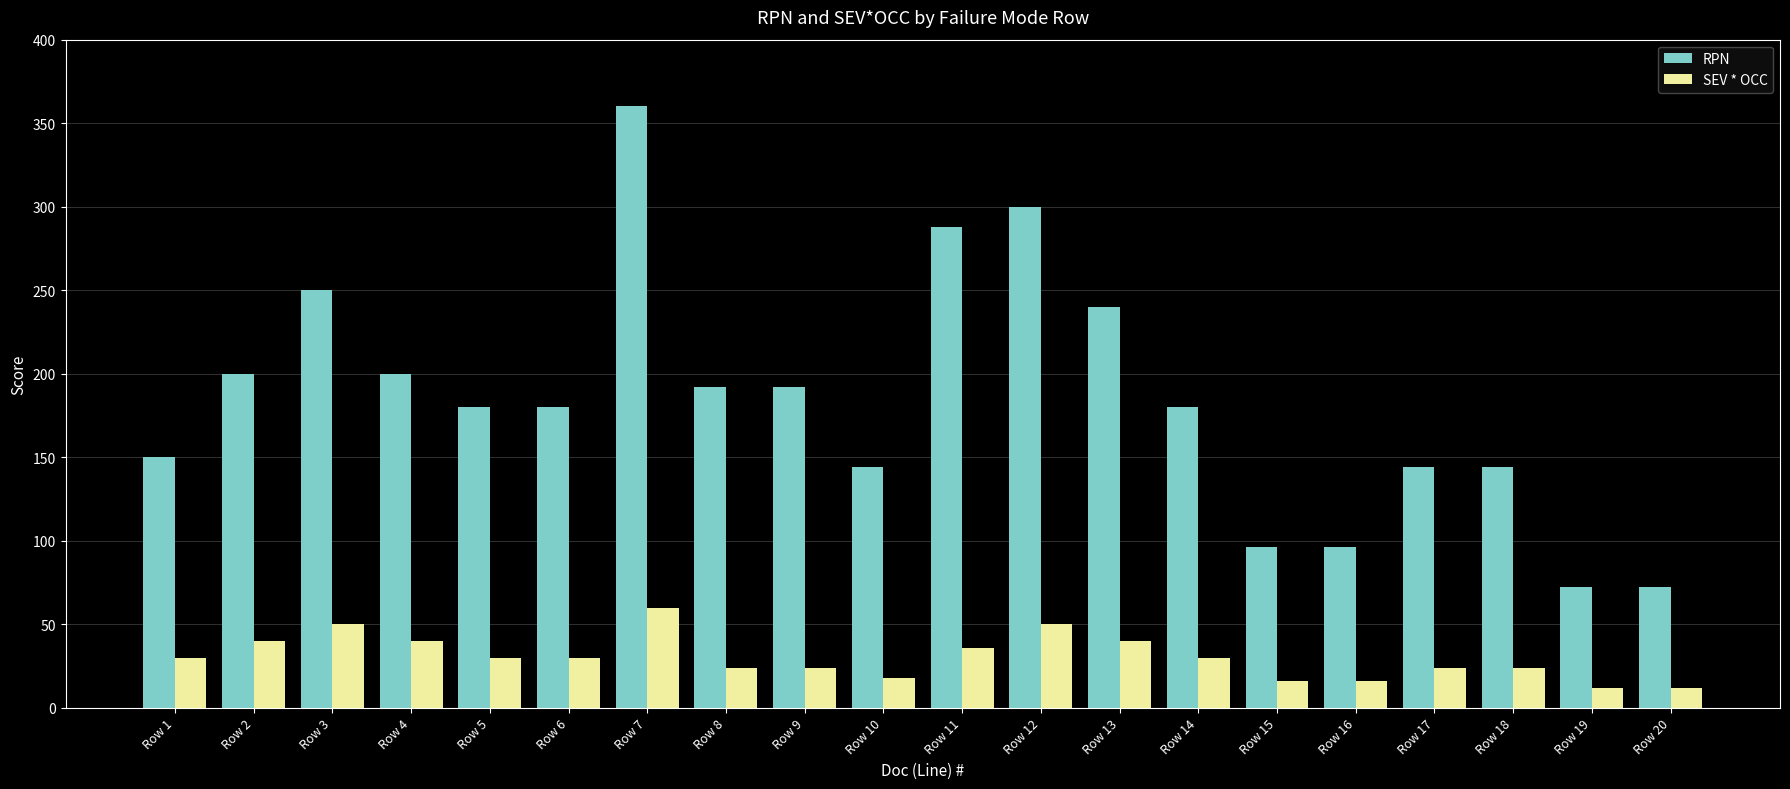

Rank the series by their average value, from highest to lowest.

RPN, SEV * OCC